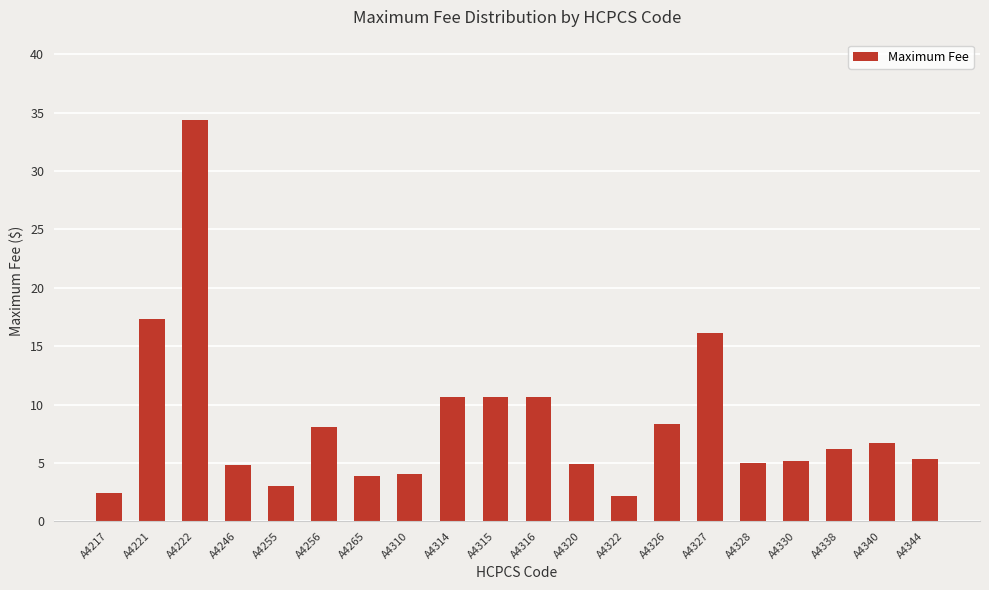

The chart shows a value of 8.3 at A4326. True or false?

True